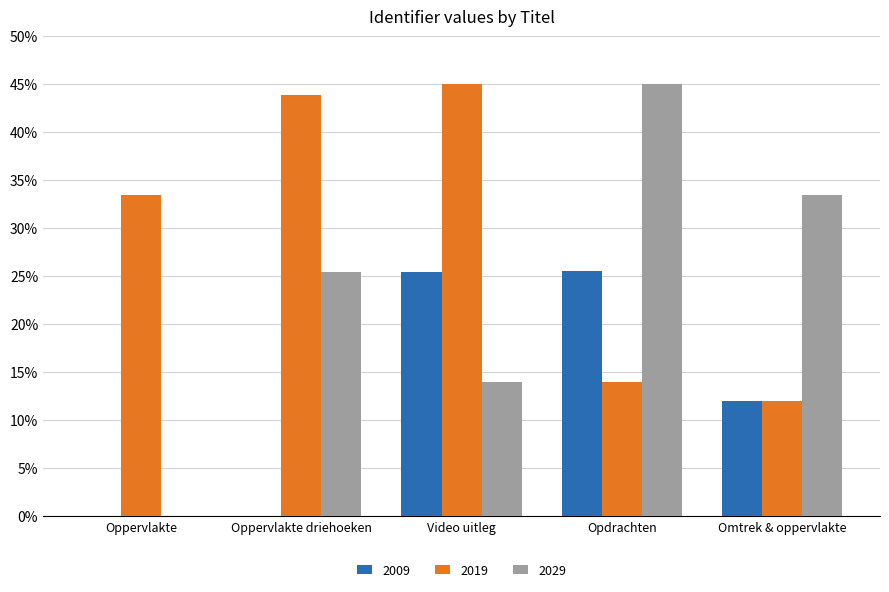

Which series changed the most between Video uitleg and Omtrek & oppervlakte?

2019